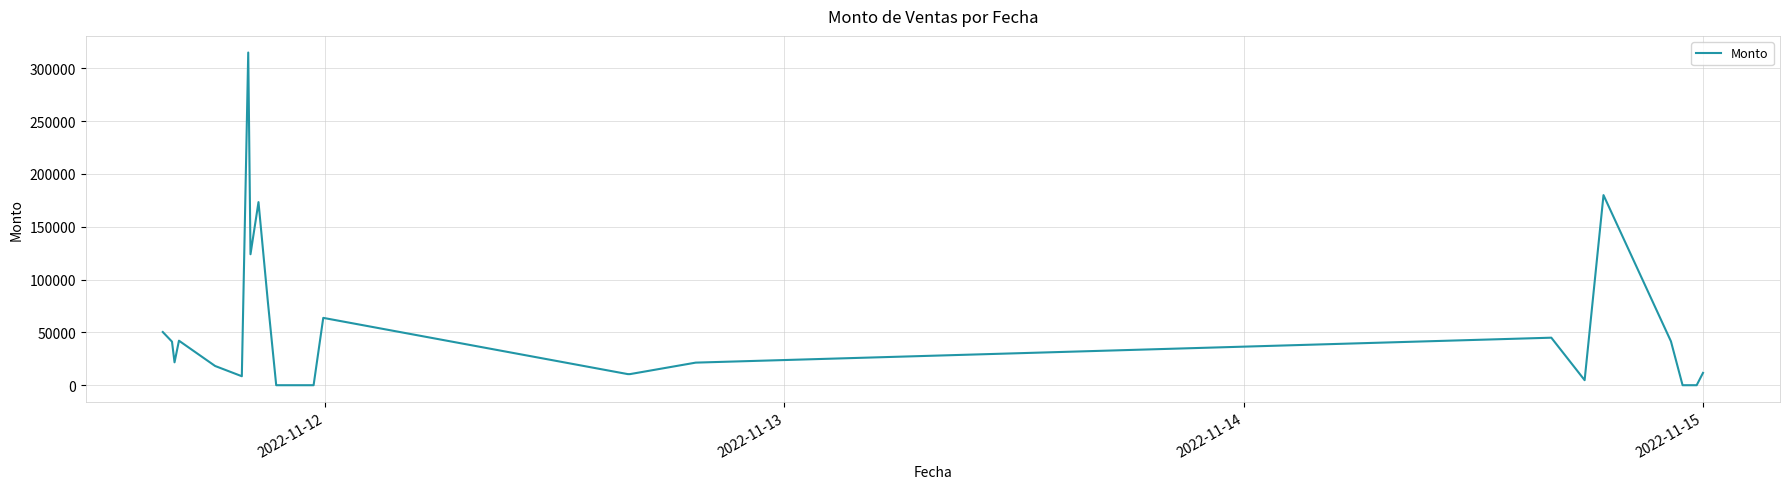

What is the greatest value displayed?

315000.0